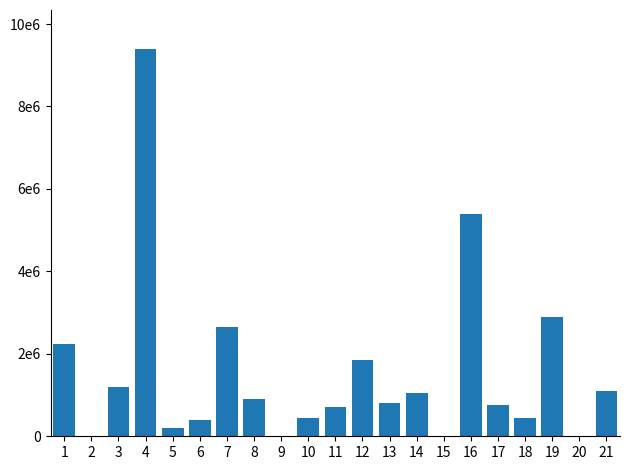

What is the difference between the second highest and second lowest values?

5400000